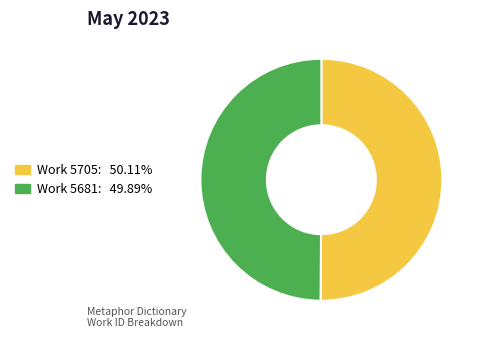

Count the number of slices in the pie.

2